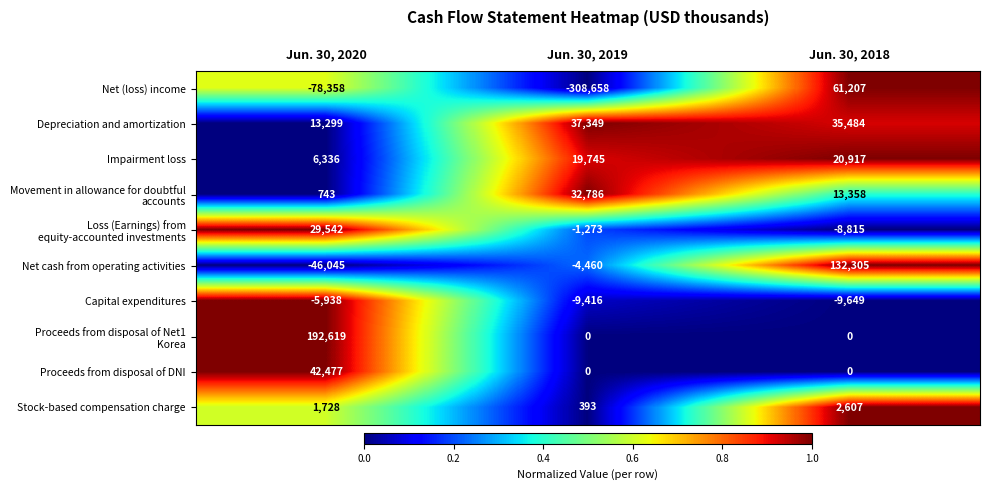

What is the average value of the Net (loss) income series?

-108603